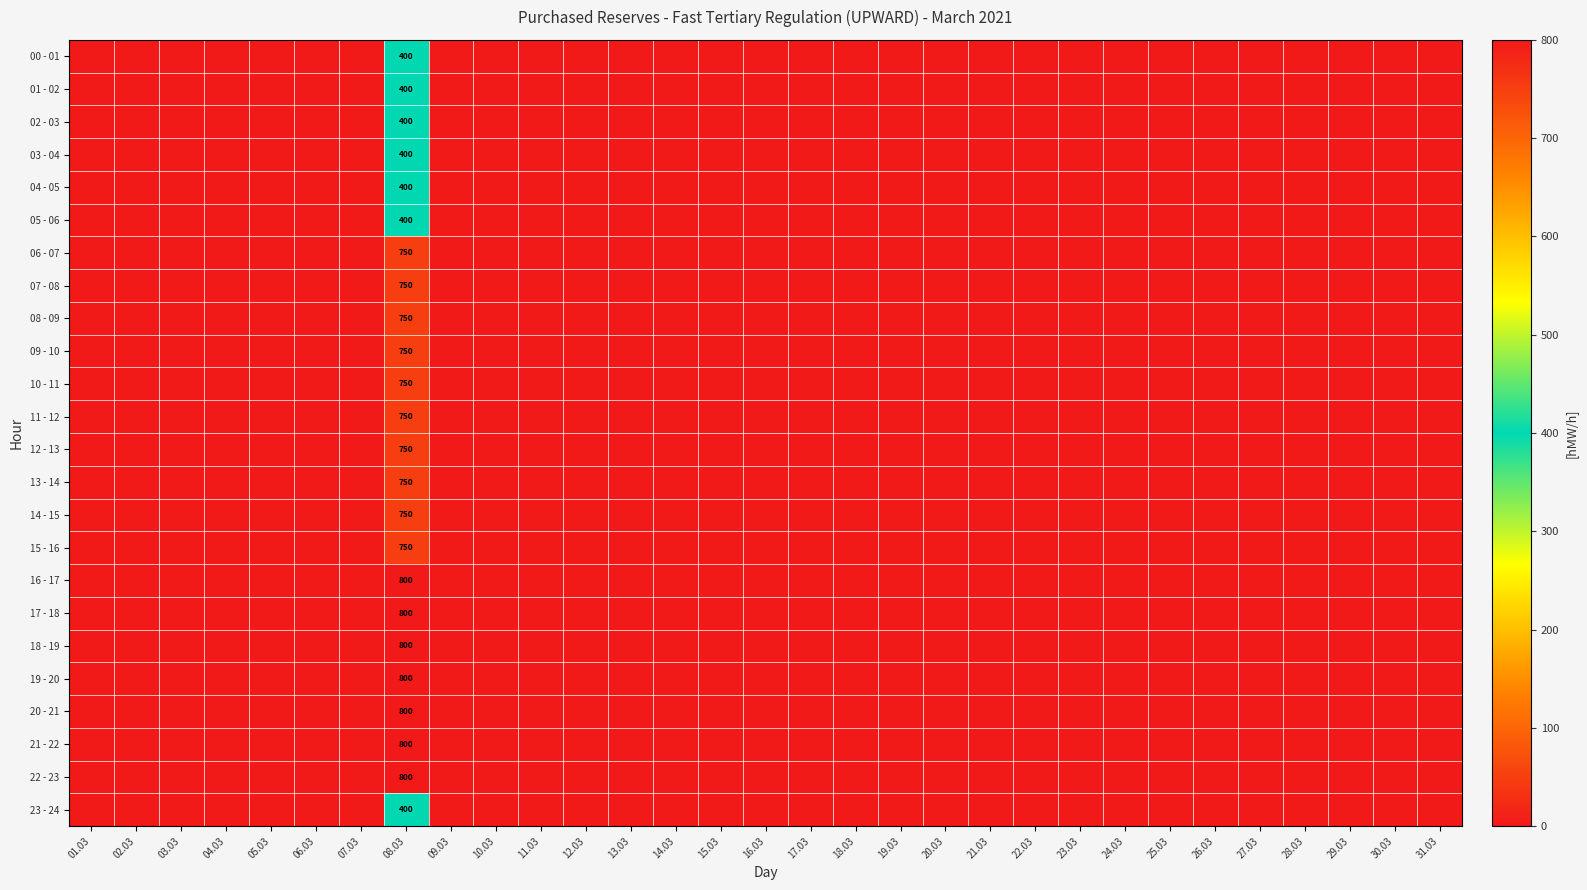

The 21 - 22 series shows 800 at 08.03. True or false?

True